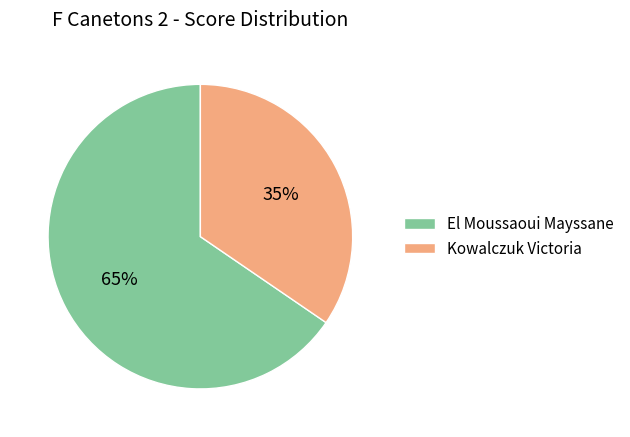

To the nearest percent, what is the average slice percentage?

50%